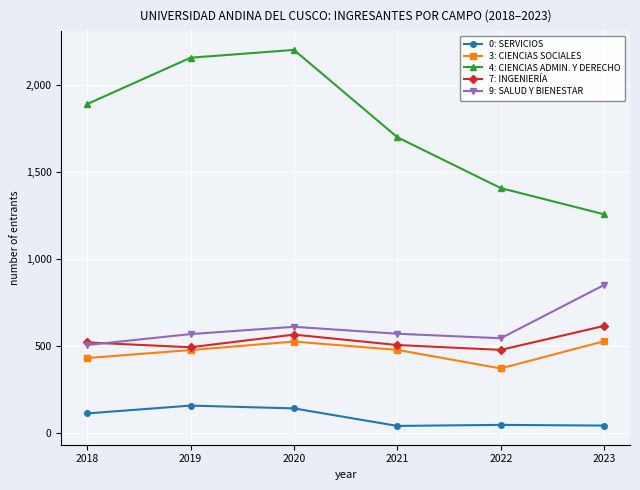

True or false: 9: SALUD Y BIENESTAR has more than 1 interior local peaks.

False